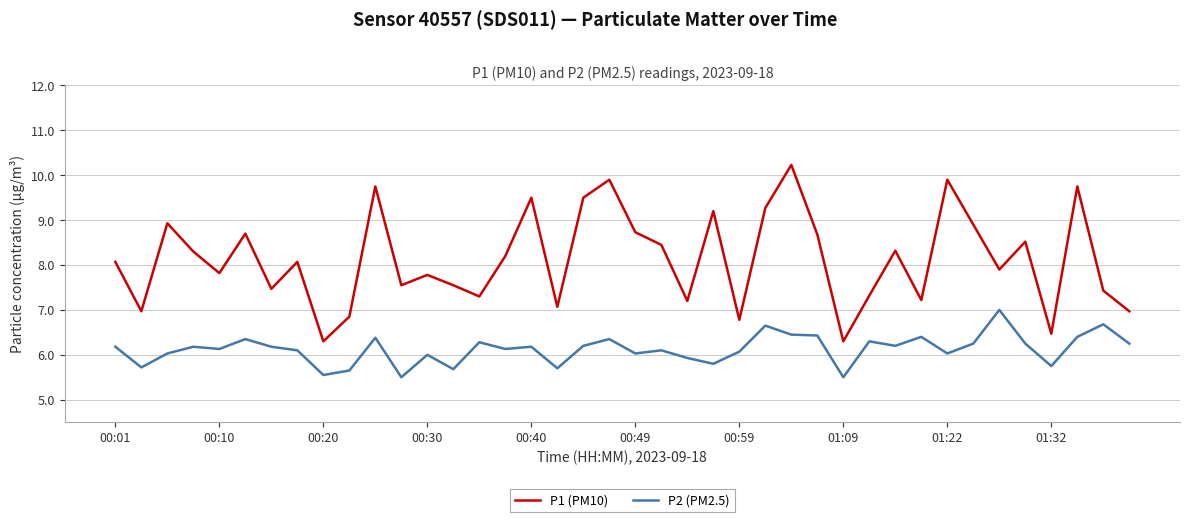

Rank the series by their average value, from lowest to highest.

P2 (PM2.5), P1 (PM10)